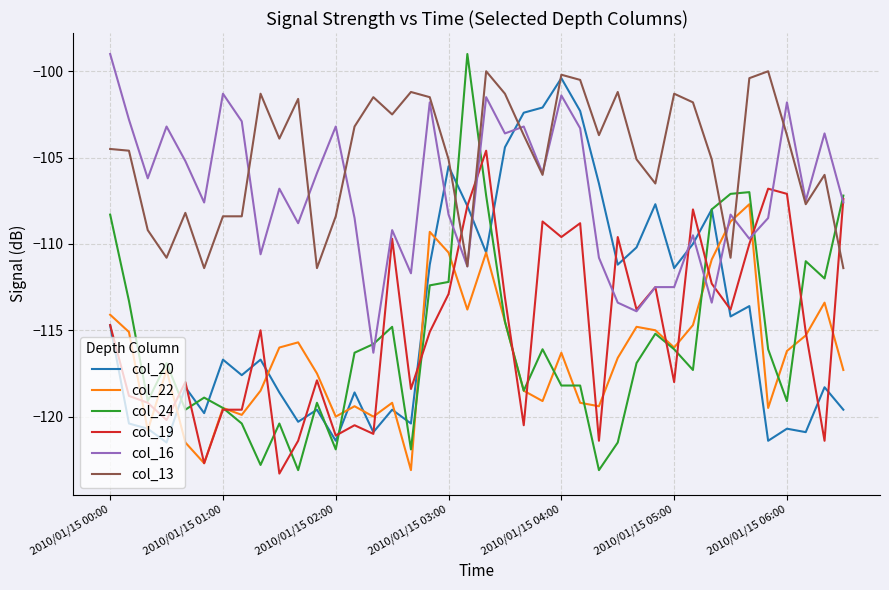

Which series has the largest total across all categories?

col_13